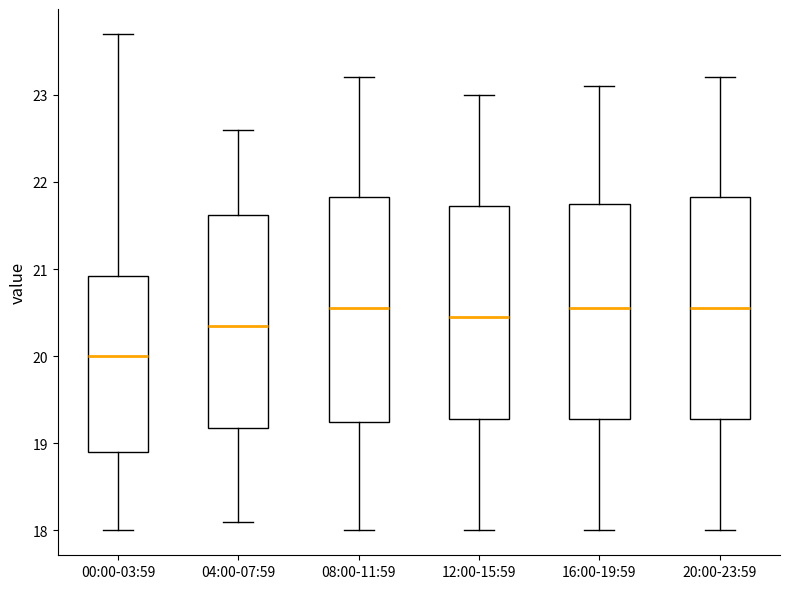

Where does the median line of the box for 16:00-19:59 sit on the y-axis? The values are not printed on the chart, so give them approximately, as read against the axis.

20.6